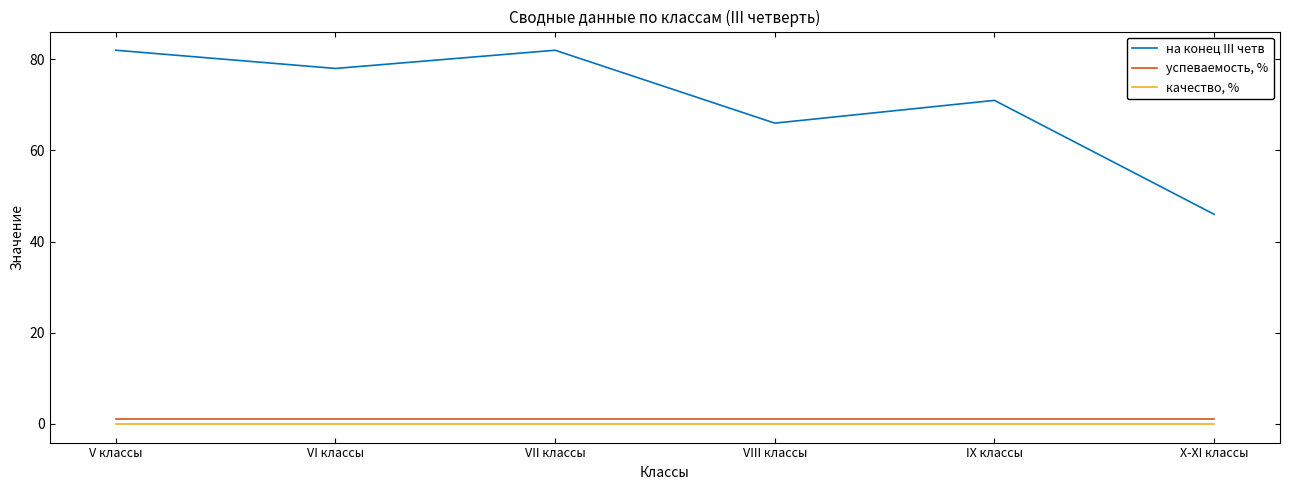

Reading left to right, list all the values displayed in this chart.

на конец III четв: 82	78	82	66	71	46
успеваемость, %: 1	1	1	1	1	1
качество, %: 0	0	0	0	0	0